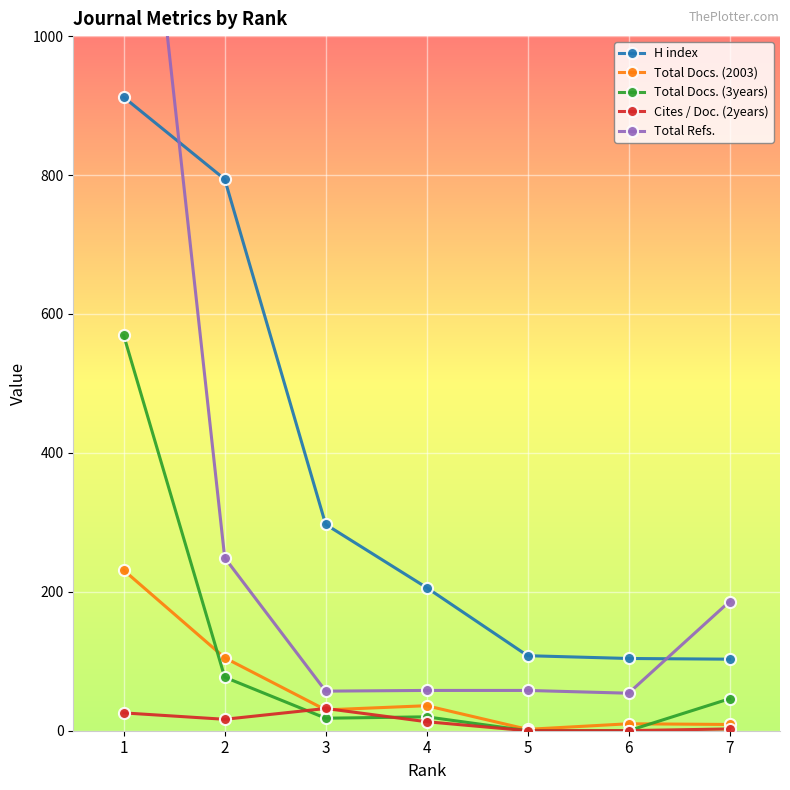

True or false: H index and Total Docs. (3years) intersect in this chart.

False